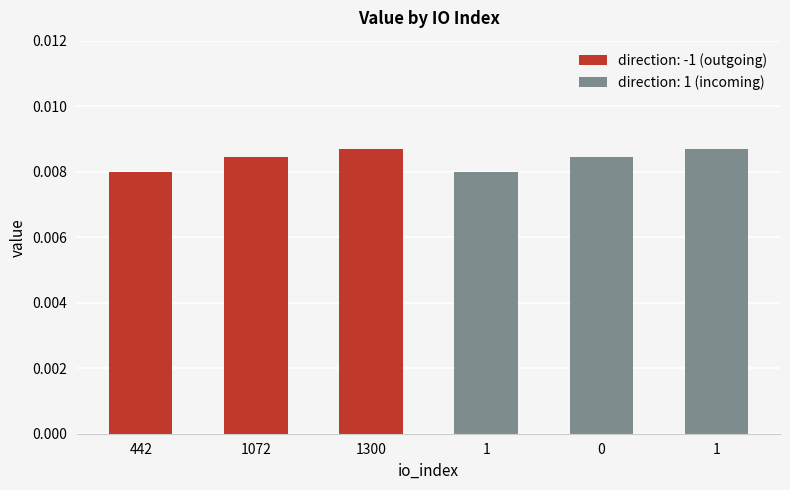

Between 1 and 1072, which is larger?

1